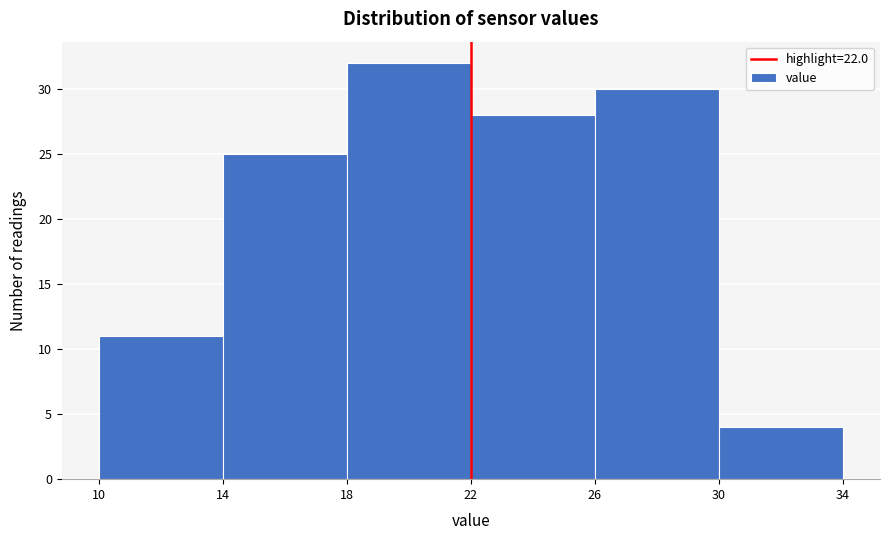

Reading left to right, transcribe this chart: for each bar, give the range it covers on the x-axis and its height. The values are not printed on the chart, so give them approximately, as read against the axis.

10 to 14: 11
14 to 18: 25
18 to 22: 32
22 to 26: 28
26 to 30: 30
30 to 34: 4